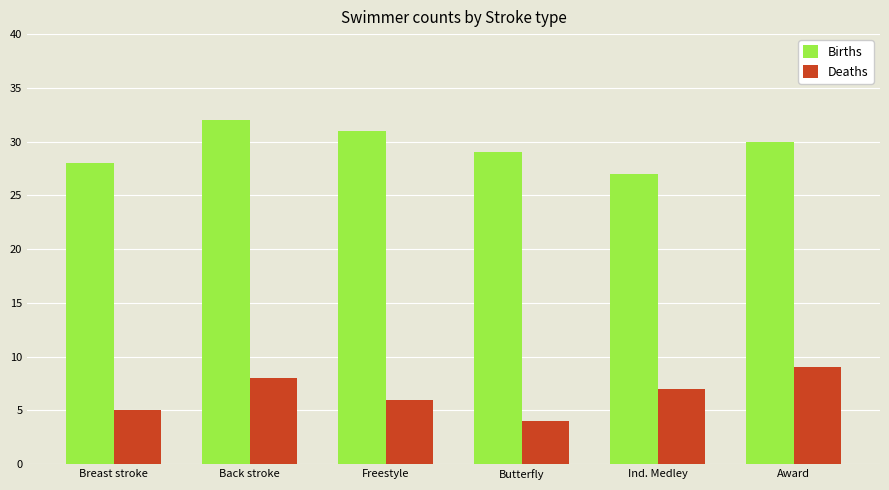

Reading left to right, list all the values displayed in this chart.

Births: Breast stroke=28	Back stroke=32	Freestyle=31	Butterfly=29	Ind. Medley=27	Award=30
Deaths: Breast stroke=5	Back stroke=8	Freestyle=6	Butterfly=4	Ind. Medley=7	Award=9